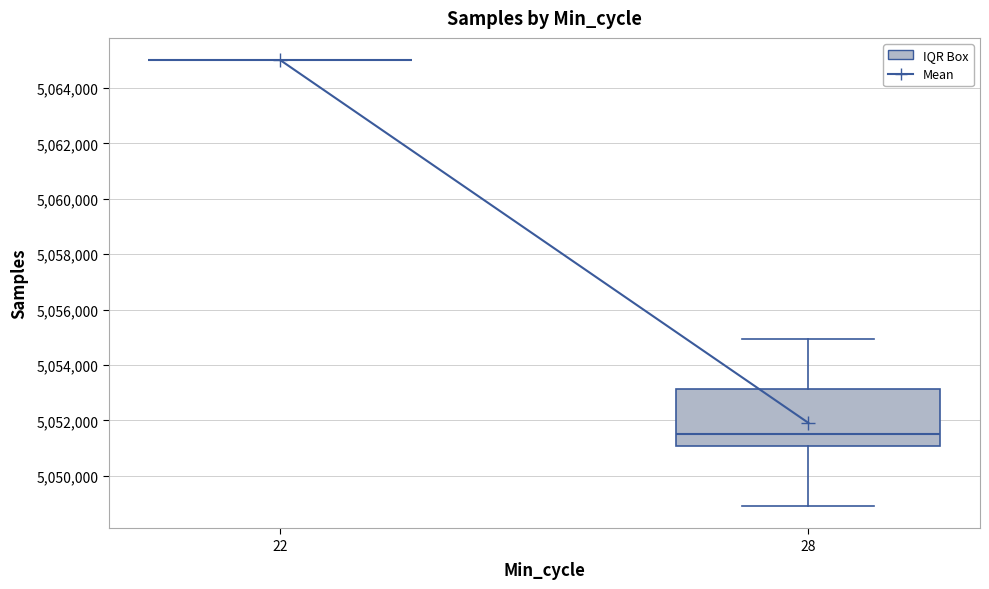

Where is the lower edge of the box at x = 28 on the y-axis? The values are not printed on the chart, so give them approximately, as read against the axis.

5051000